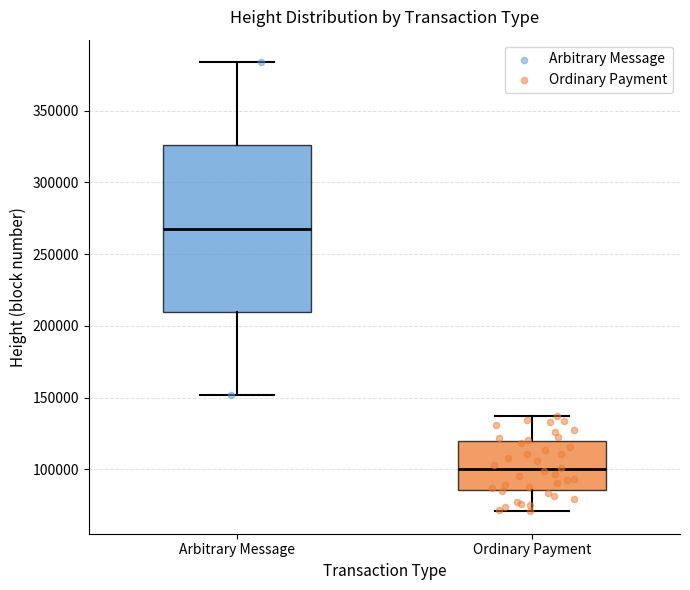

Reading left to right, transcribe this box plot: for each box, give where its median line is, the range the box spans, and where its two whiskers end, as read against the y-axis. The values are not printed on the chart, so give them approximately, as read against the axis.

Arbitrary Message: median 270000, box 210000 to 325000, whiskers 150000 to 385000
Ordinary Payment: median 100000, box 85000 to 120000, whiskers 70000 to 135000